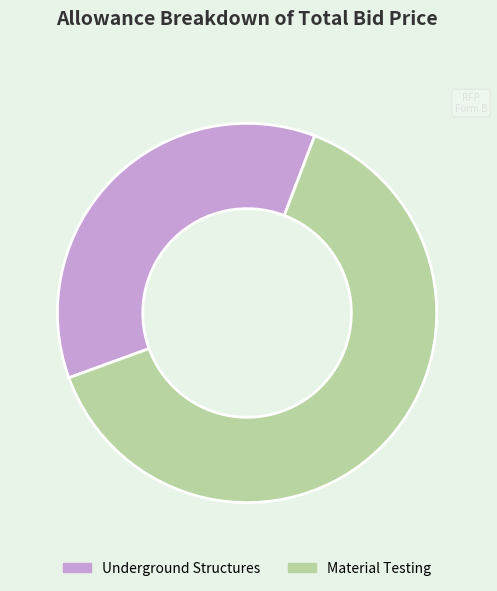

Do Material Testing and Underground Structures together represent more than half of the pie?

Yes